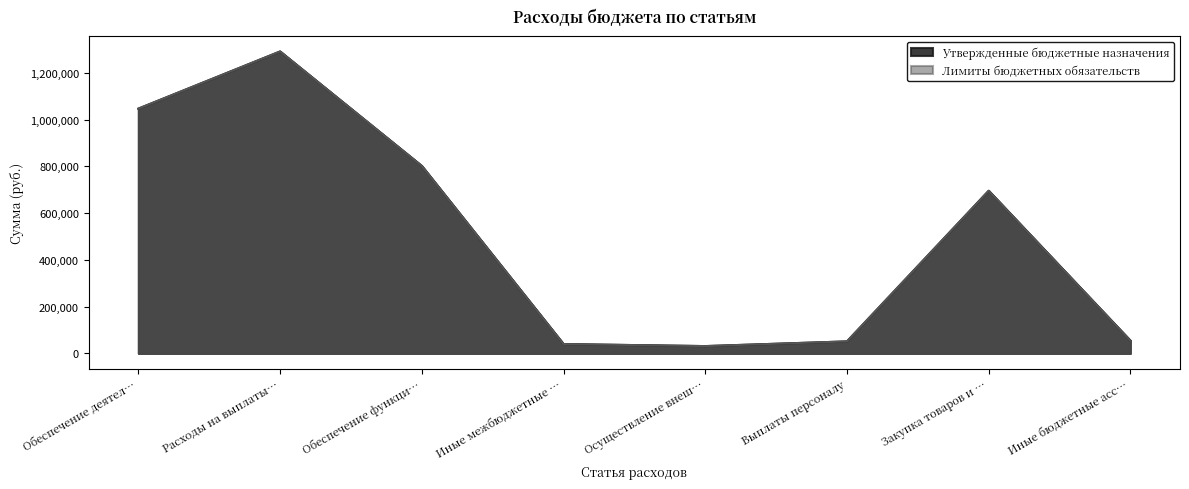

How many lines are shown in the chart?

2